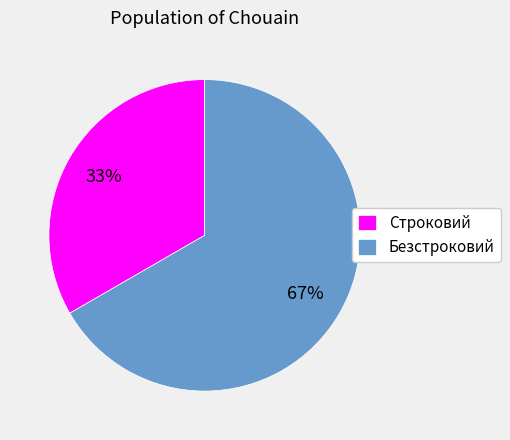

Which slice is the largest?

Безстроковий